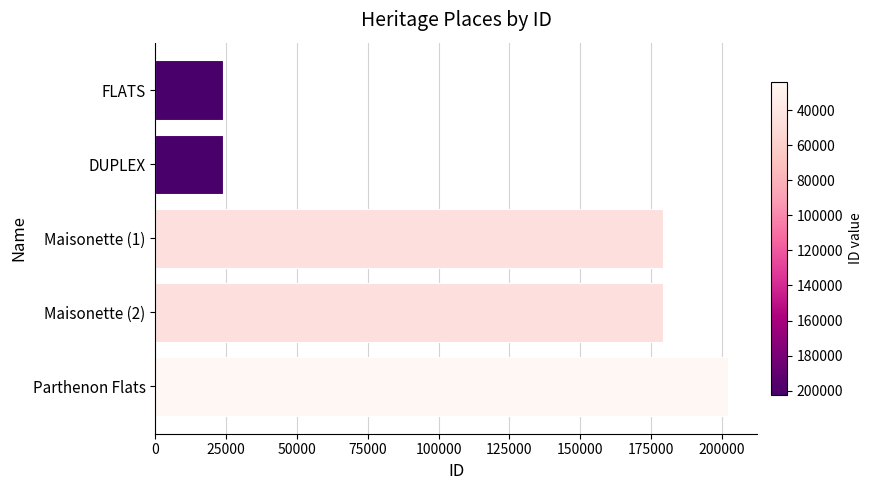

What is the change in value from FLATS to Maisonette (1)?

+155391